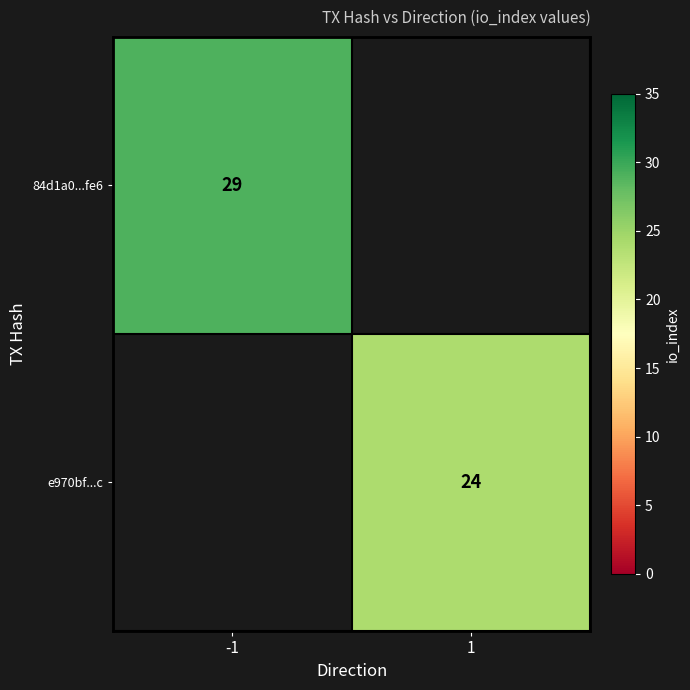

Which label corresponds to the smallest value in the chart?

1